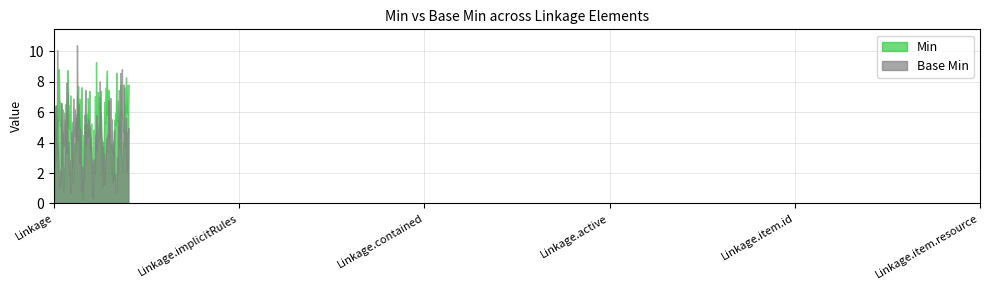

Is it true that Base Min equals 0 at Linkage.id?

True